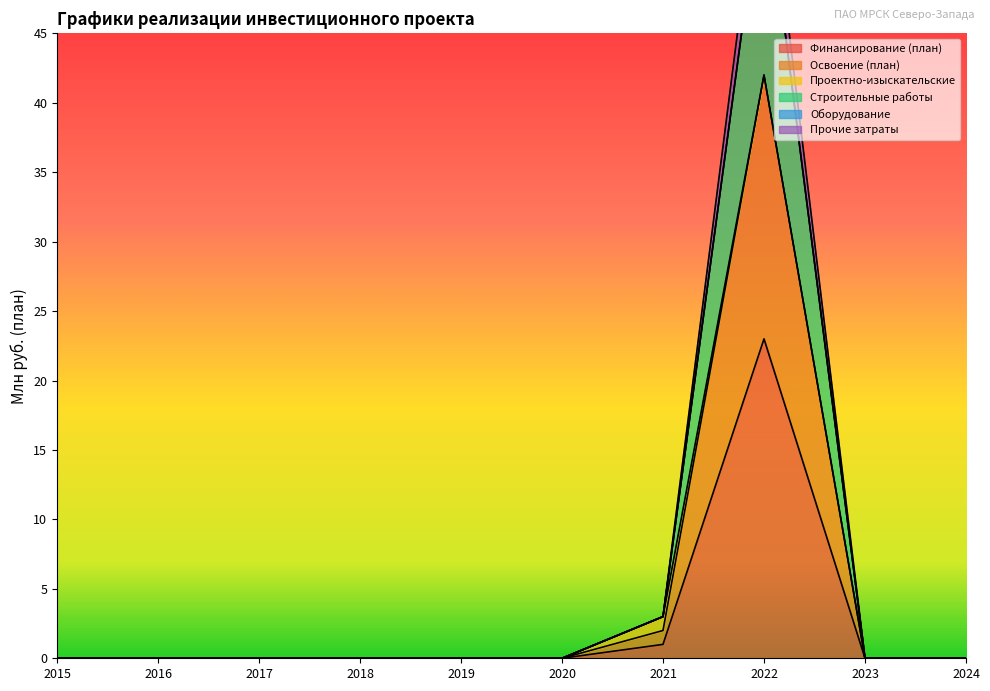

True or false: Финансирование (план) has a value of 23 at 2022.

True